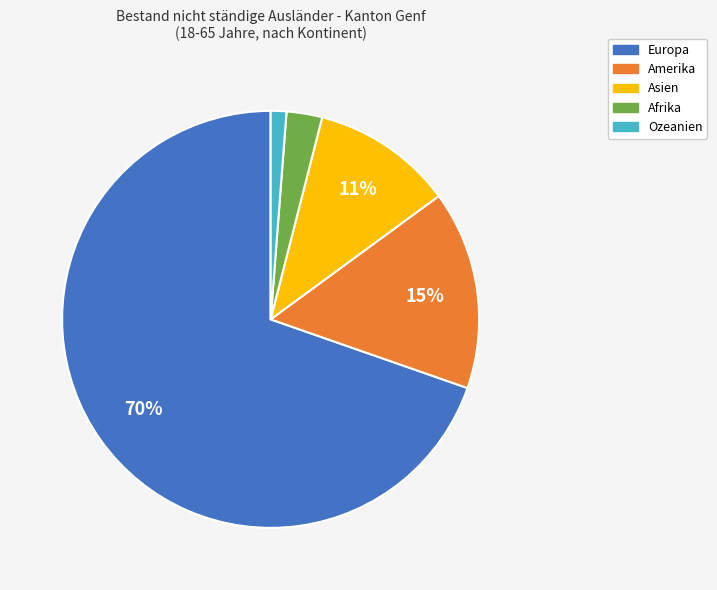

Between Amerika and Afrika, which is larger?

Amerika